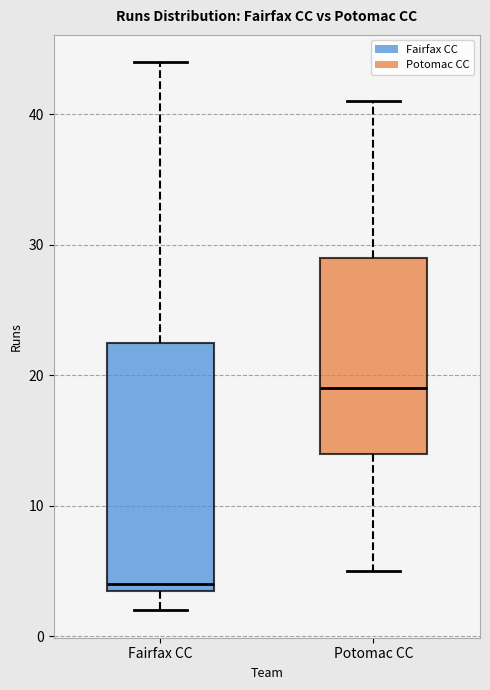

Which box is the tallest, from its lower edge to its upper edge?

Fairfax CC